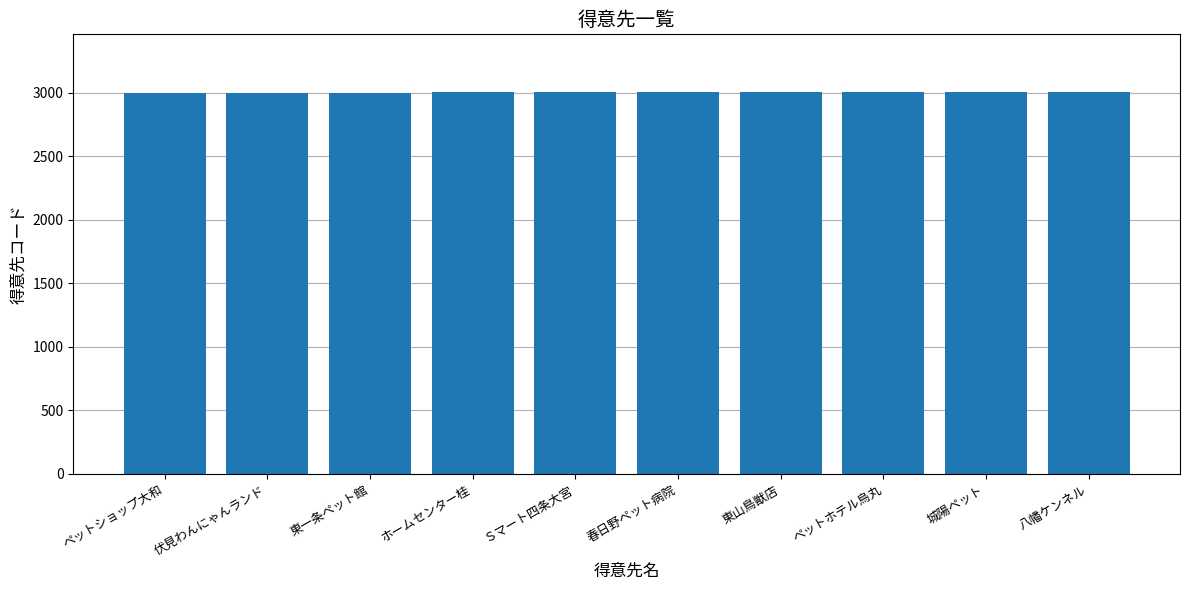

Read the value at 伏見わんにゃんランド.

3002